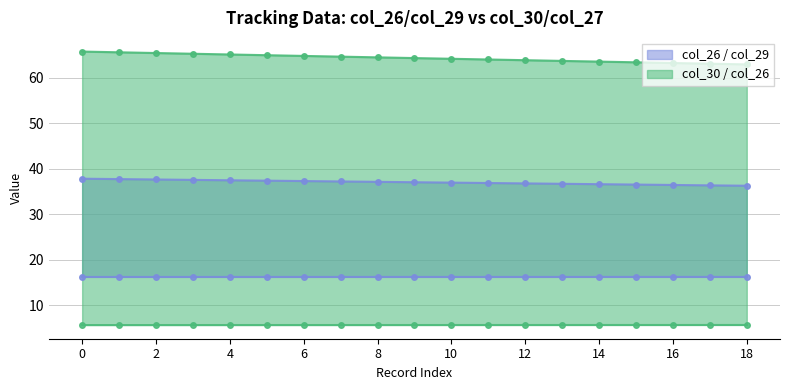

Reading right to left, what are all the values shown in this chart?

col_26: 62.9	63.1	63.2	63.4	63.6	63.7	63.9	64.0	64.2	64.3	64.5	64.6	64.8	65.0	65.1	65.3	65.4	65.6	65.8
col_27: 36.3	36.4	36.4	36.5	36.6	36.7	36.8	36.9	37.0	37.0	37.1	37.2	37.3	37.4	37.5	37.6	37.7	37.7	37.8
col_30: 5.7	5.7	5.7	5.7	5.7	5.7	5.7	5.7	5.7	5.7	5.7	5.7	5.7	5.7	5.7	5.7	5.7	5.7	5.7
col_29: 16.2	16.2	16.2	16.2	16.2	16.2	16.2	16.2	16.2	16.2	16.2	16.2	16.2	16.2	16.2	16.2	16.2	16.2	16.2